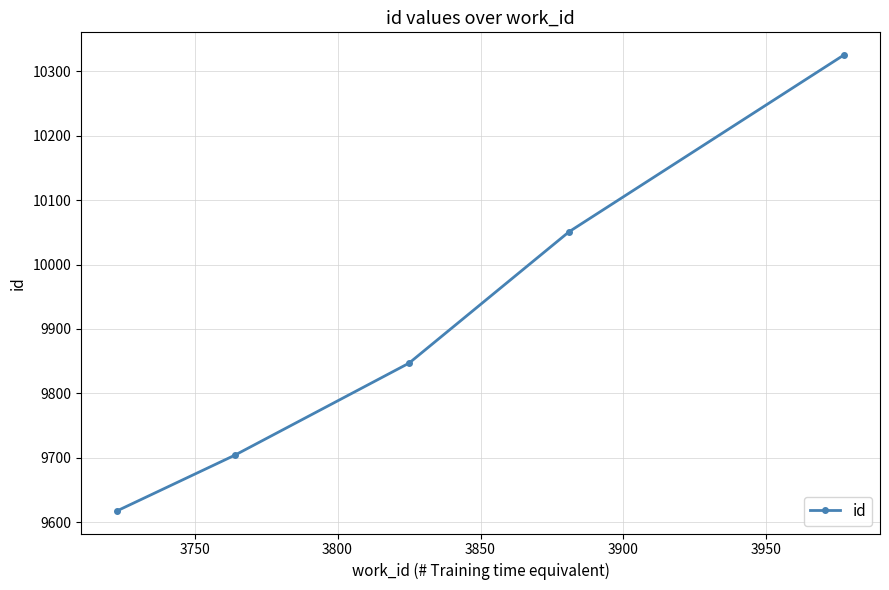

How many distinct data groups are displayed?

1